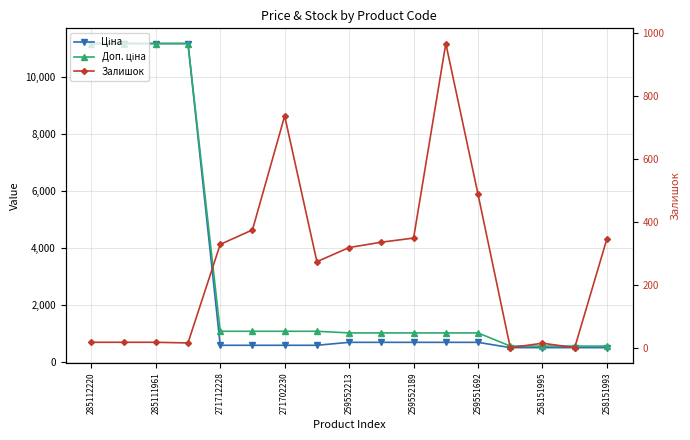

What are all the series names shown in the legend?

Ціна, Доп. ціна, Залишок